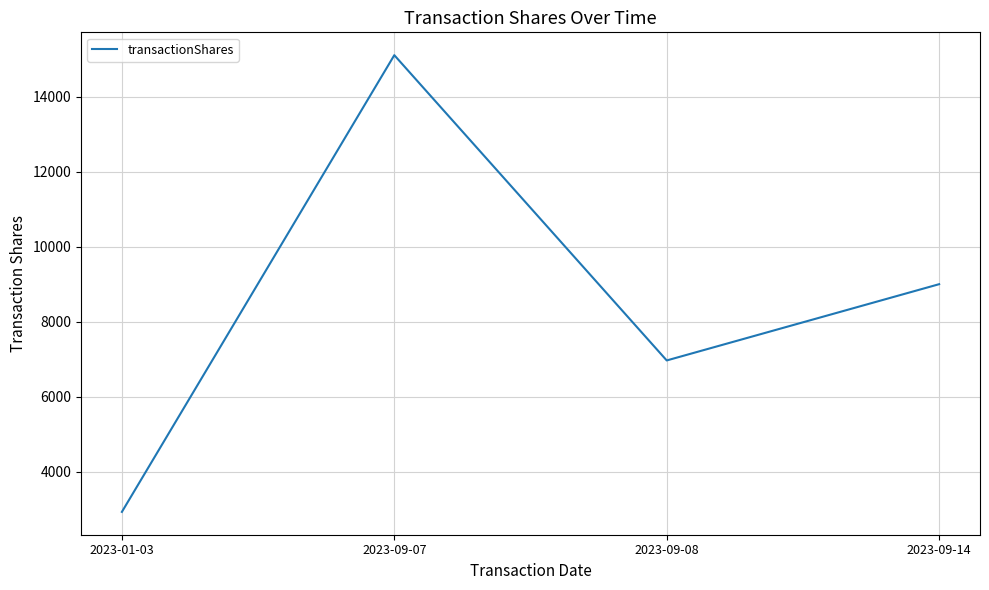

True or false: the data has more than 1 interior local peaks.

False